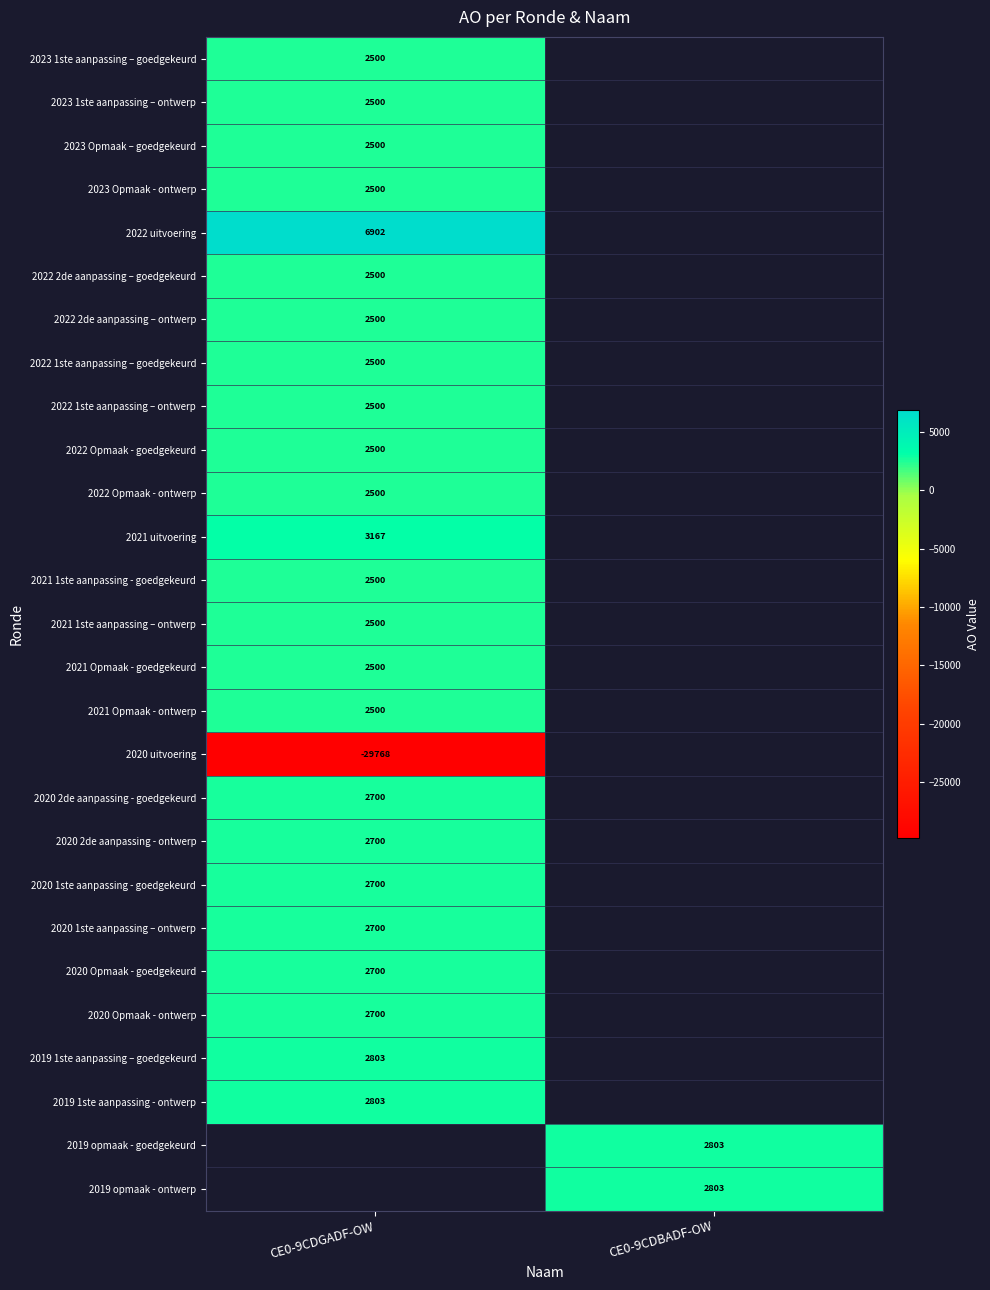

What is the smallest value displayed?

-29768.0